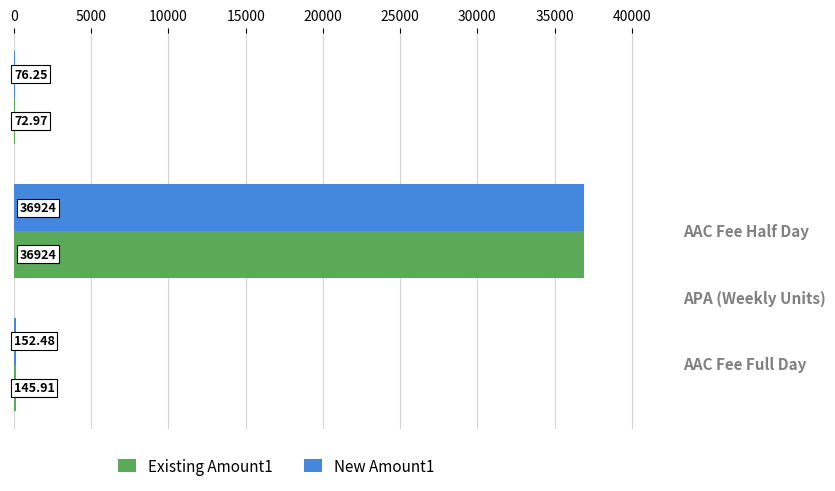

What is the sum of all New Amount1 values?

37152.7